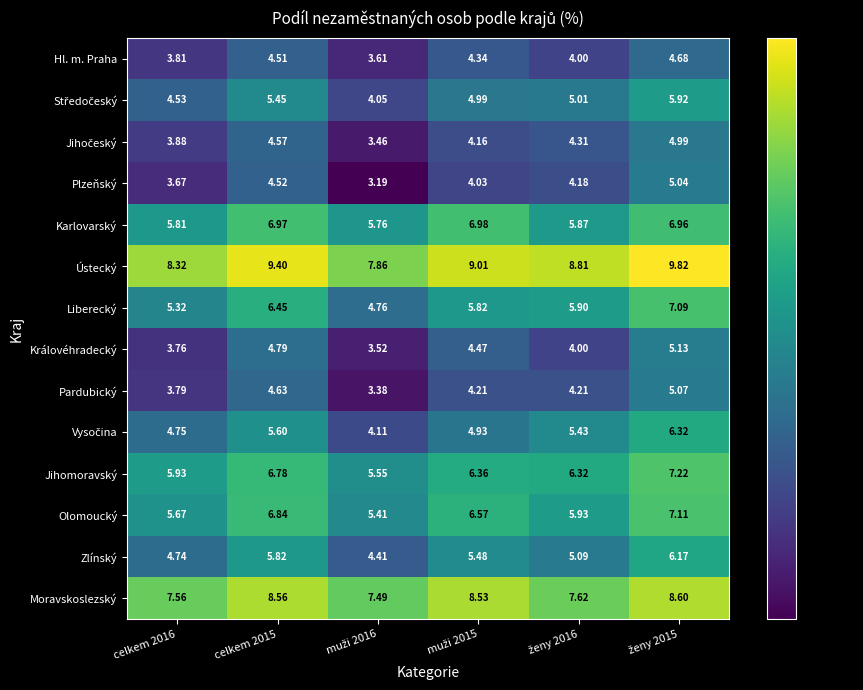

Is the value of Jihomoravský at celkem 2016 greater than the value of Ústecký at celkem 2015?

No